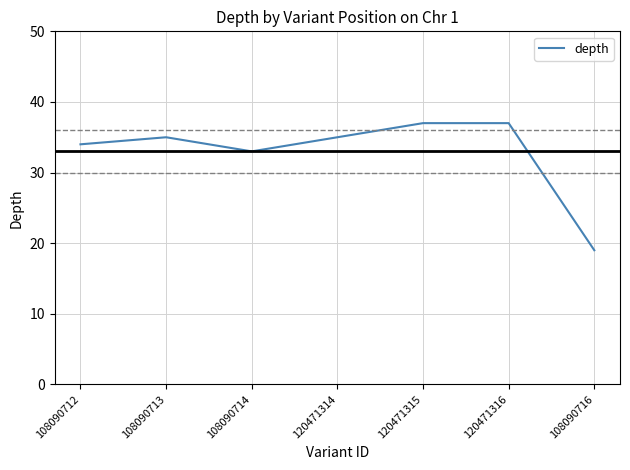

How many interior local valleys (lower than both neighbors) does the data have?

1